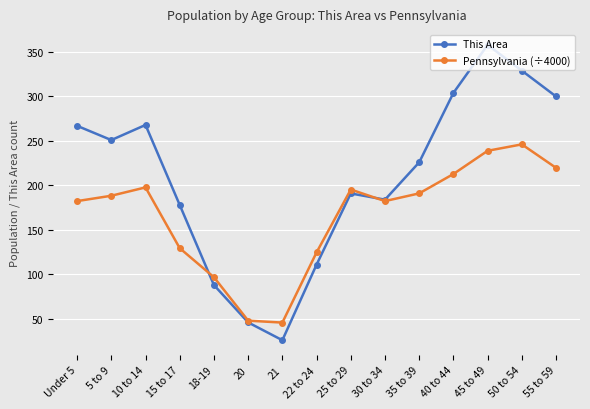

True or false: Pennsylvania (÷4000) has a value of 191.1 at 35 to 39.

True